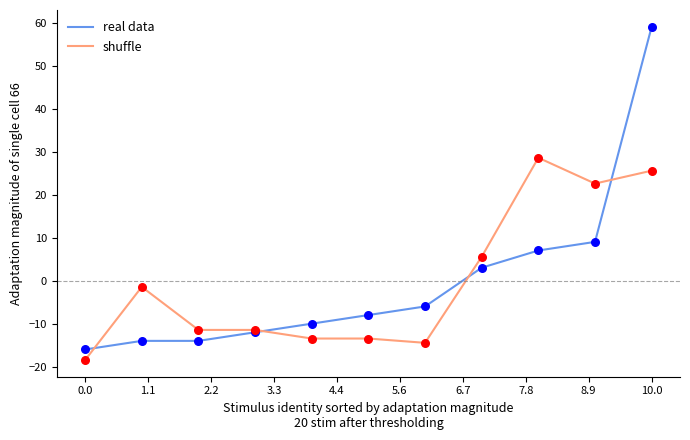

Which series has the widest spread of values?

real data